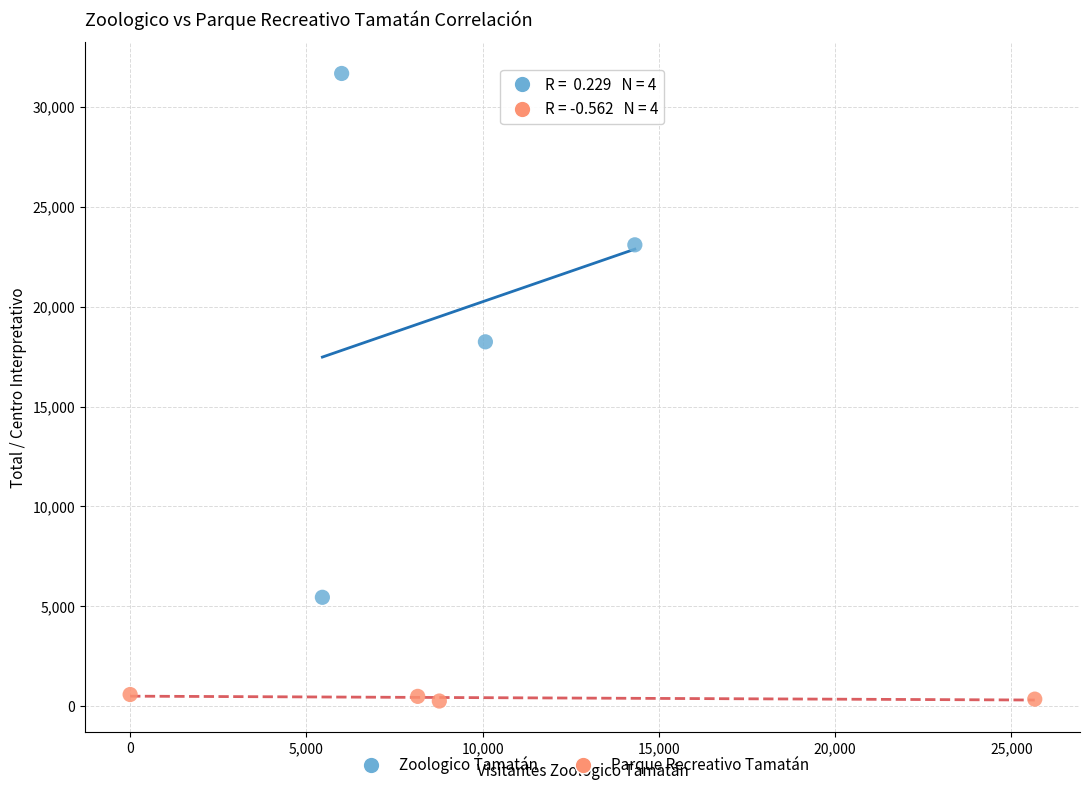

Which series has the widest spread of Y values?

Zoologico Tamatán